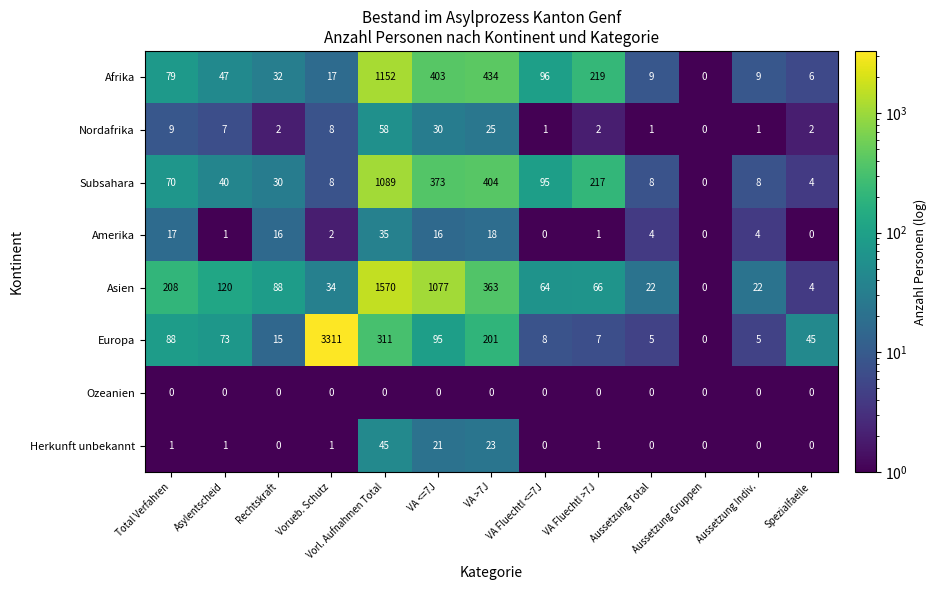

What value does the Nordafrika series have at VA >7J?

25